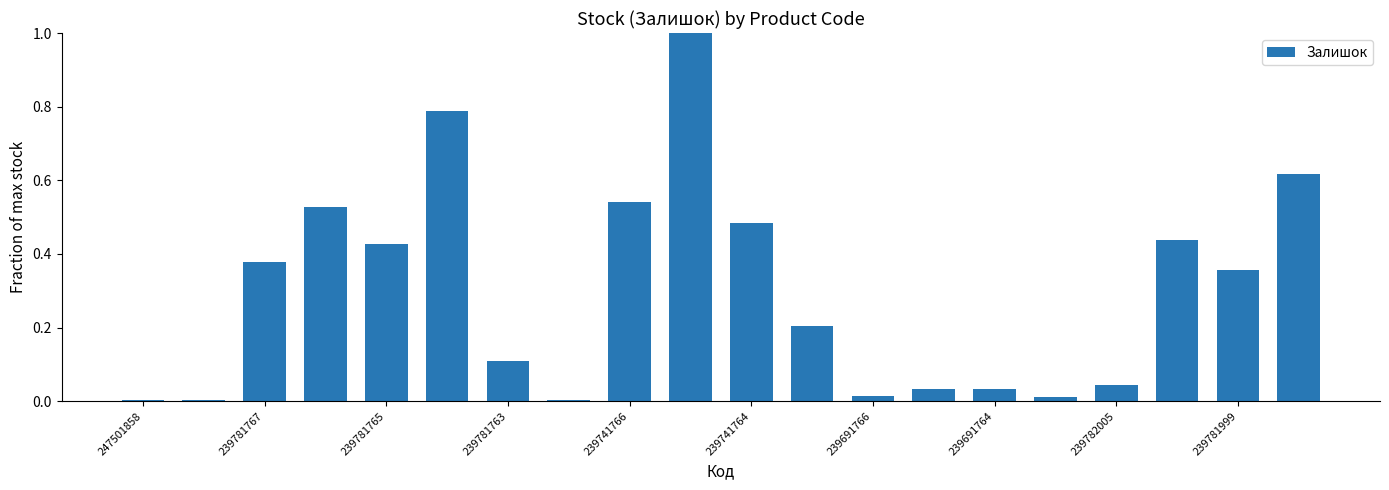

What is the greatest value displayed?

1.0